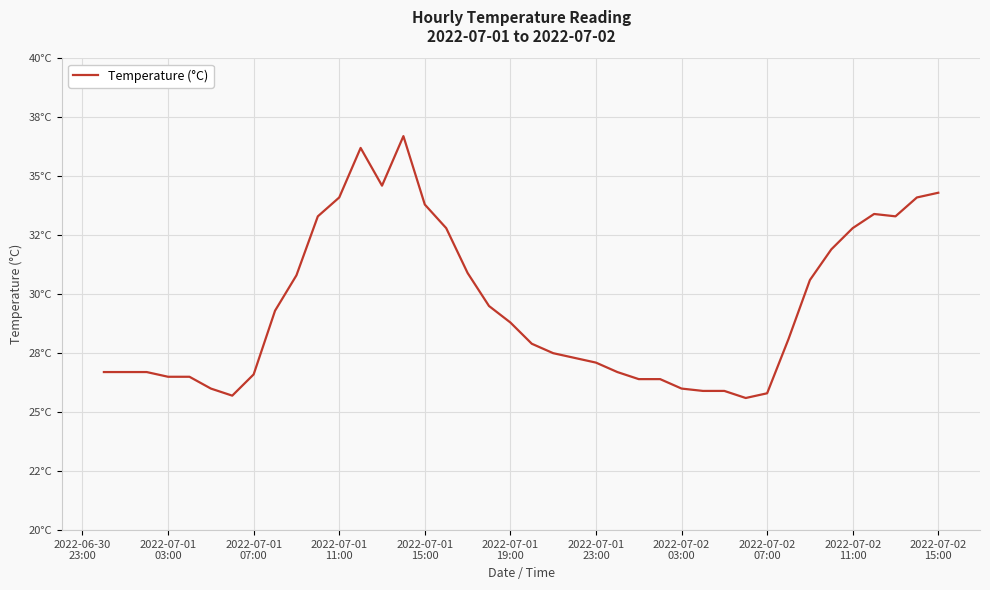

Does the chart display data point markers on the line(s)?

No